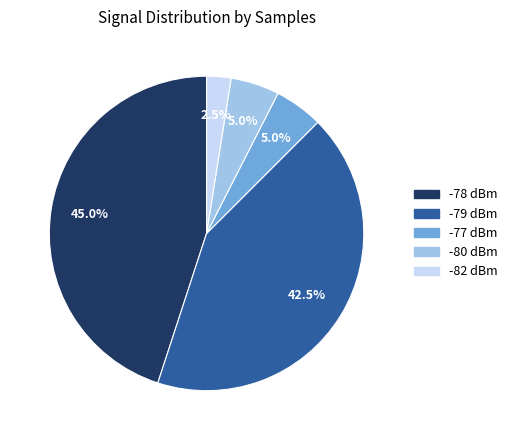

To the nearest percent, what is the average slice percentage?

20%